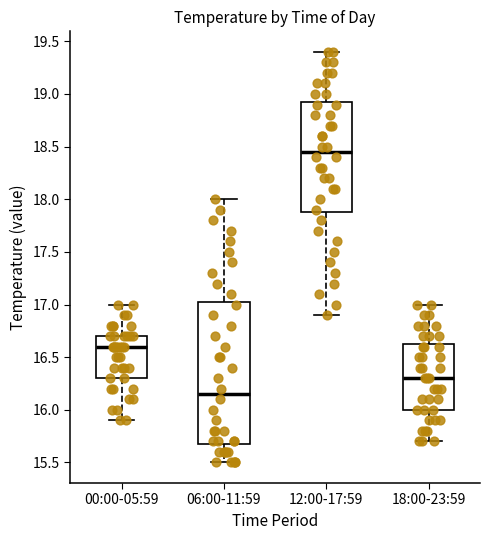

Comparing the boxes themselves (not the whiskers), which one is the tallest?

06:00-11:59